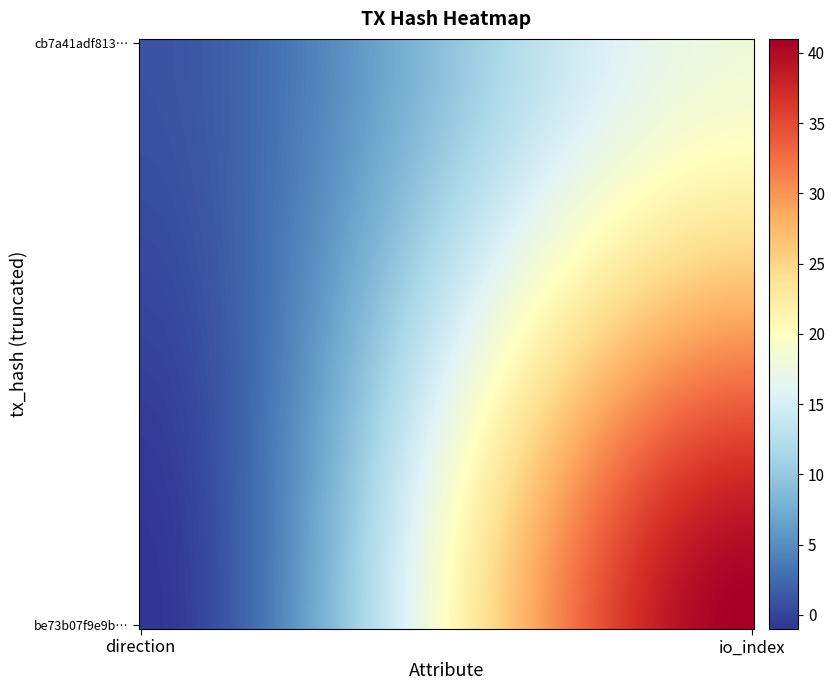

Reading left to right, extract all data points from this chart.

be73b07f9e9bc679ce3a71c4756c391594ba997: -1	41
cb7a41adf813eaa2cab5f0b5620ecbbca76fd41: 1	18